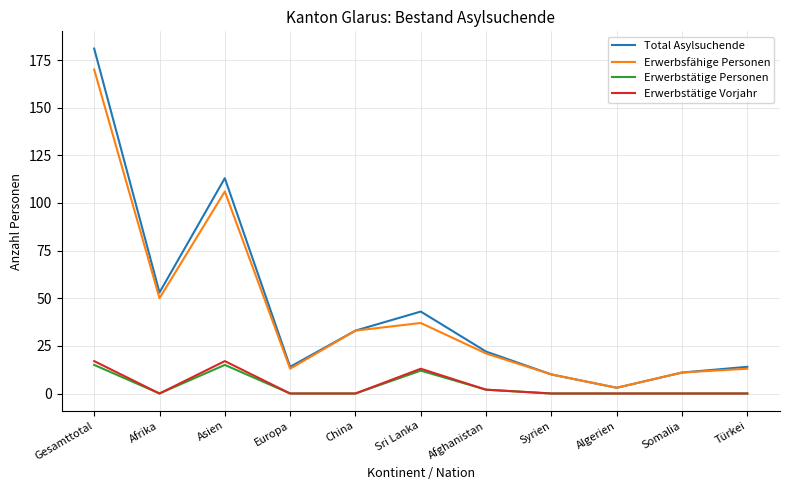

Does the chart display data point markers on the line(s)?

No